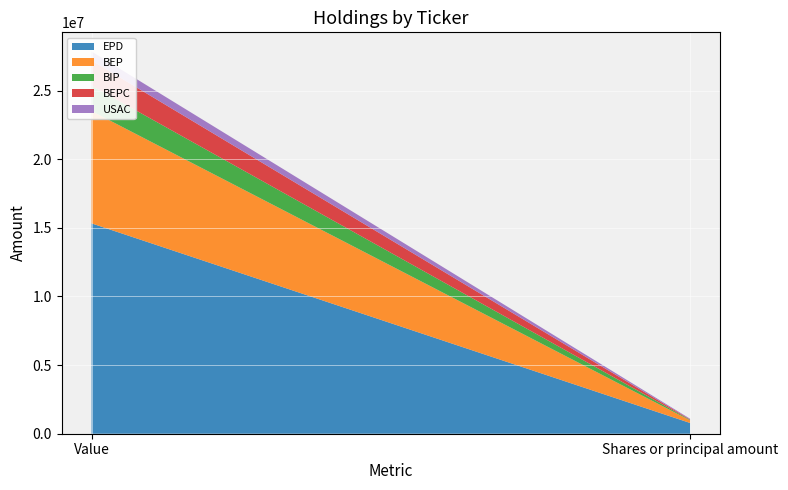

Reading left to right, extract all data points from this chart.

EPD: 15324000	782240
BEP: 8183000	189641
BIP: 1853000	37500
BEPC: 1835000	31483
USAC: 655000	48169